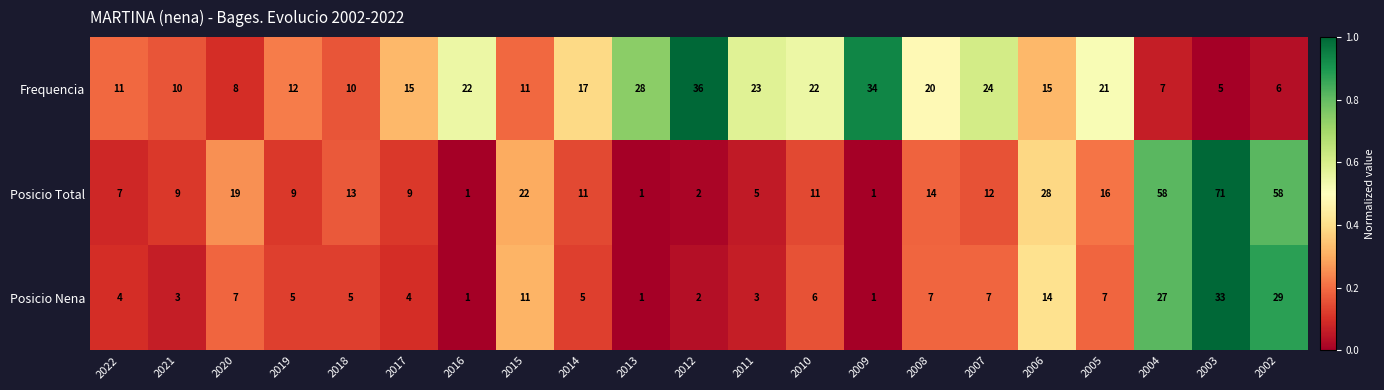

The Frequencia series shows 12 at 2019. True or false?

True